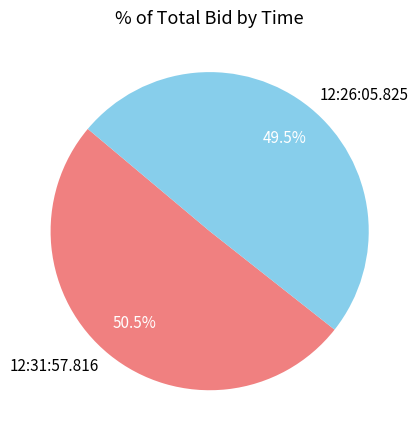

Rank the categories by value from lowest to highest.

12:26:05.825, 12:31:57.816